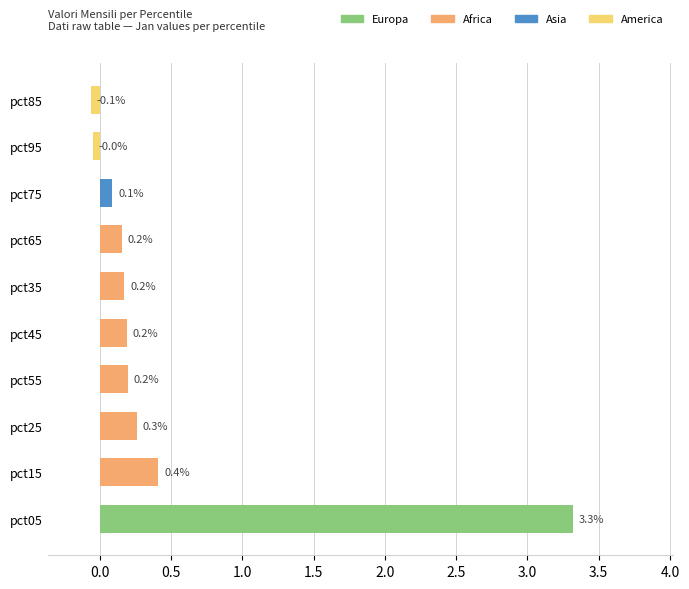

Where is the data nearest to the value 1?

pct15